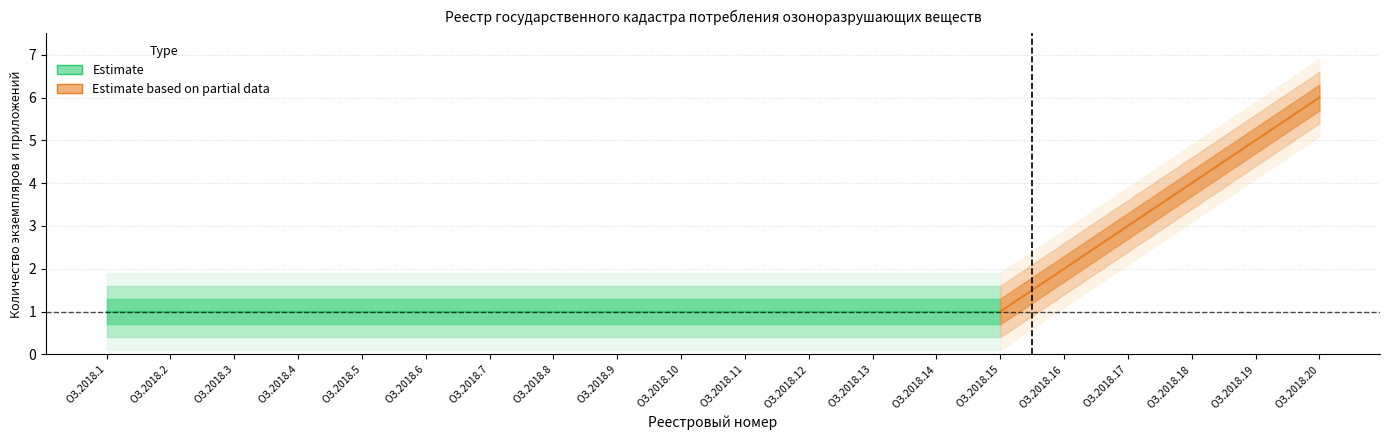

What is the smallest value displayed?

1